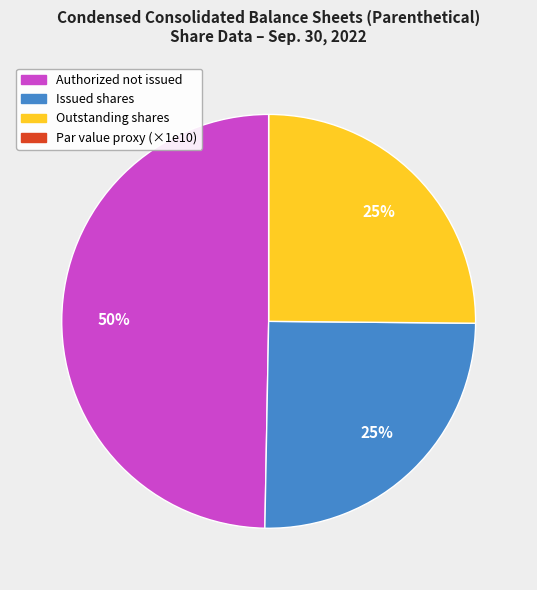

True or false: Authorized not issued accounts for 50% of the total.

True